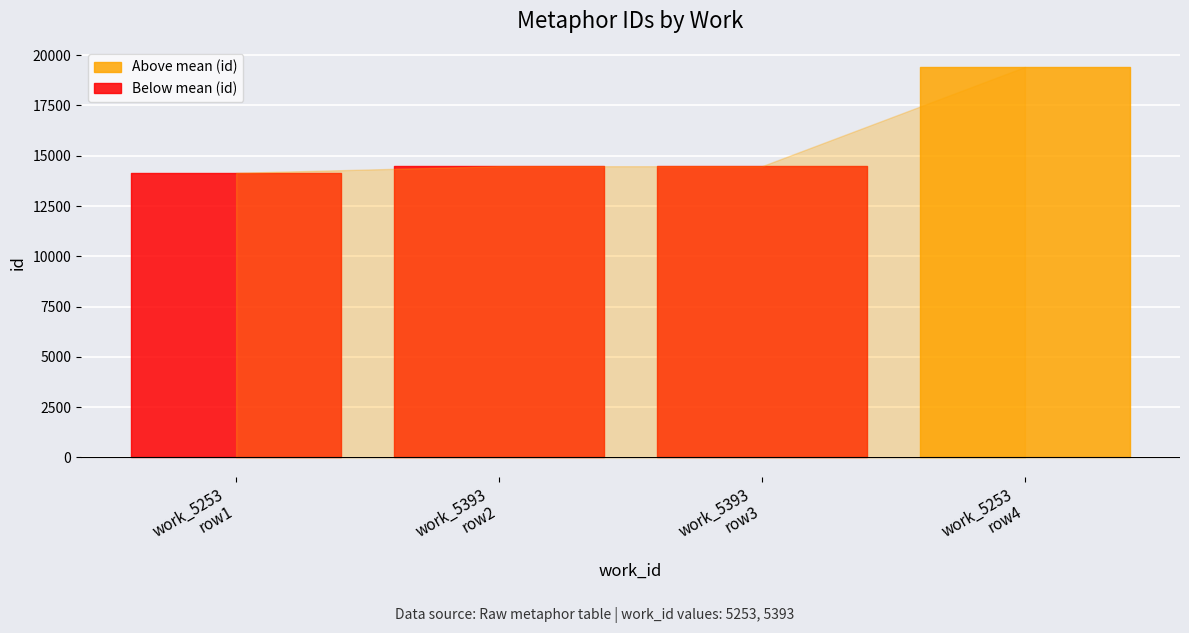

Where is the data nearest to the value 16784?

5393